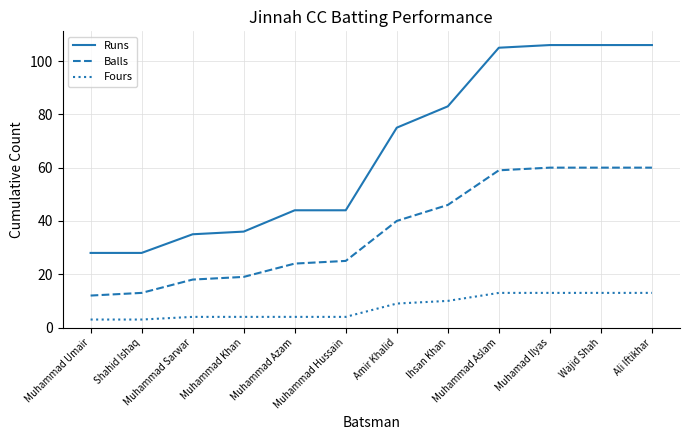

What is the difference between the maximum and minimum values in the Runs series?

78